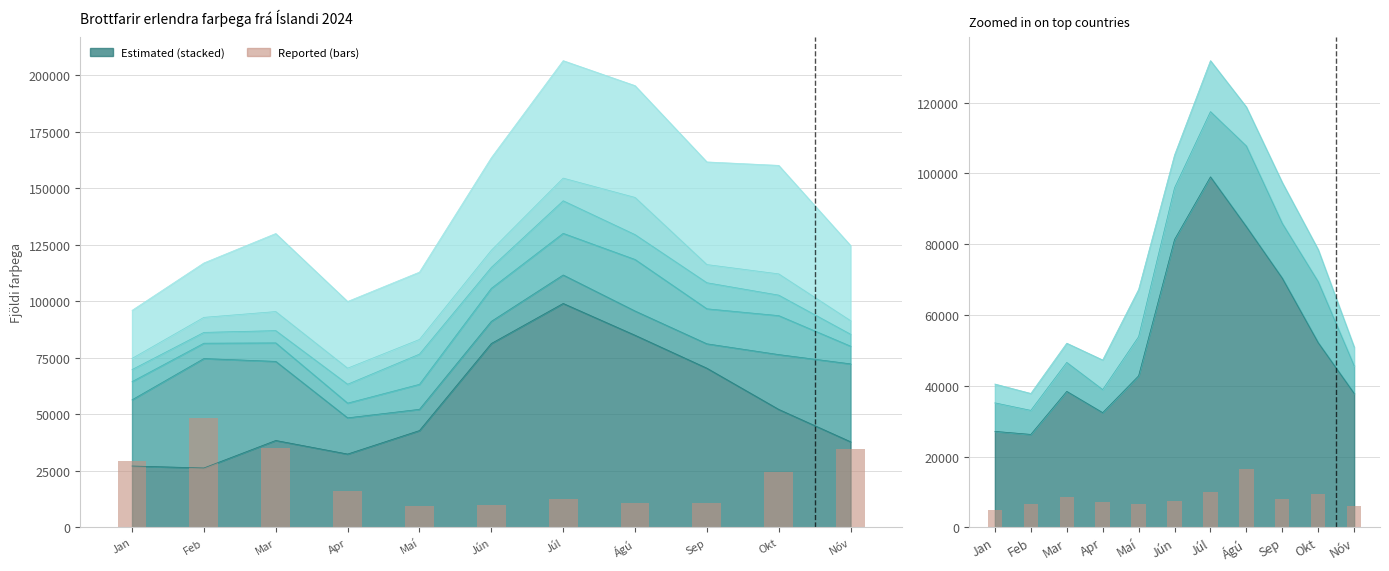

What is the total value across all series at Jan?

34239